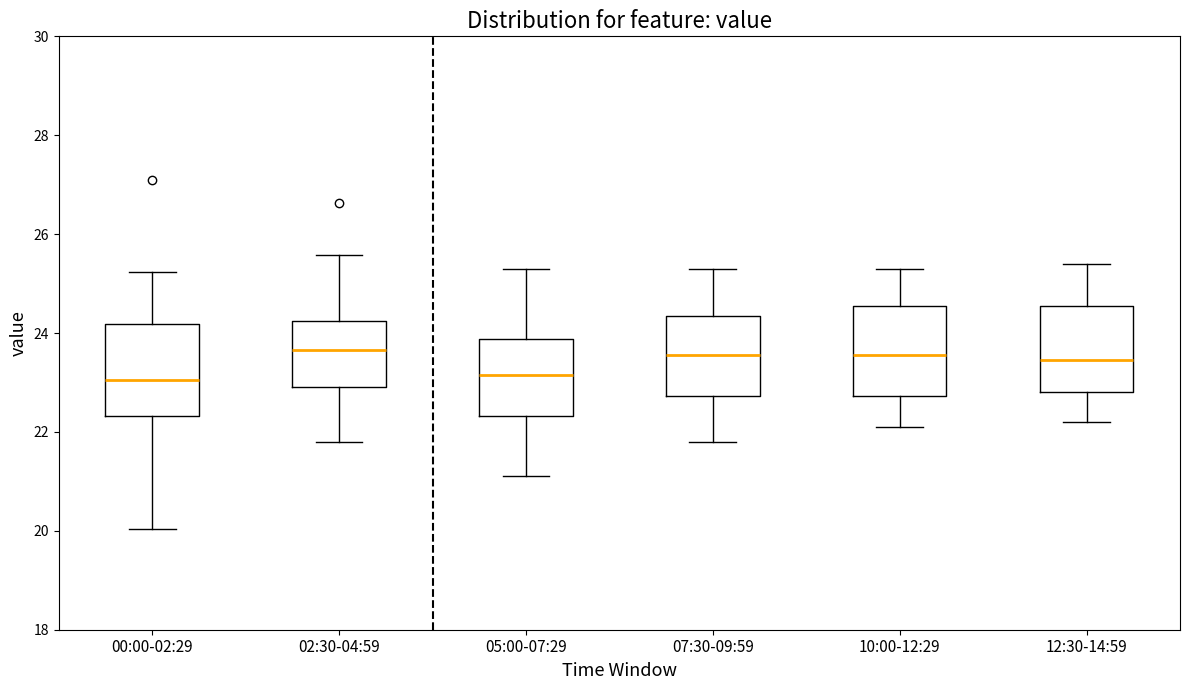

Reading left to right, transcribe this box plot: for each box, give where its median line is, the range the box spans, and where its two whiskers end, as read against the y-axis. The values are not printed on the chart, so give them approximately, as read against the axis.

00:00-02:29: median 23.0, box 22.4 to 24.2, whiskers 20.0 to 25.2
02:30-04:59: median 23.6, box 23.0 to 24.2, whiskers 21.8 to 25.6
05:00-07:29: median 23.2, box 22.4 to 23.8, whiskers 21.2 to 25.4
07:30-09:59: median 23.6, box 22.8 to 24.4, whiskers 21.8 to 25.4
10:00-12:29: median 23.6, box 22.8 to 24.6, whiskers 22.2 to 25.4
12:30-14:59: median 23.4, box 22.8 to 24.6, whiskers 22.2 to 25.4